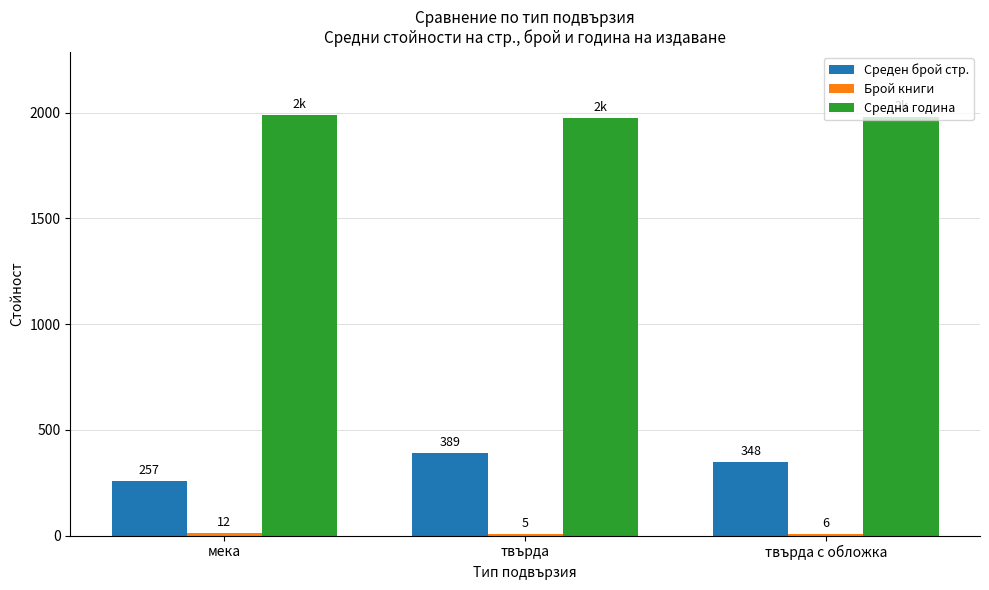

What is the sum of all Среден брой стр. values?

994